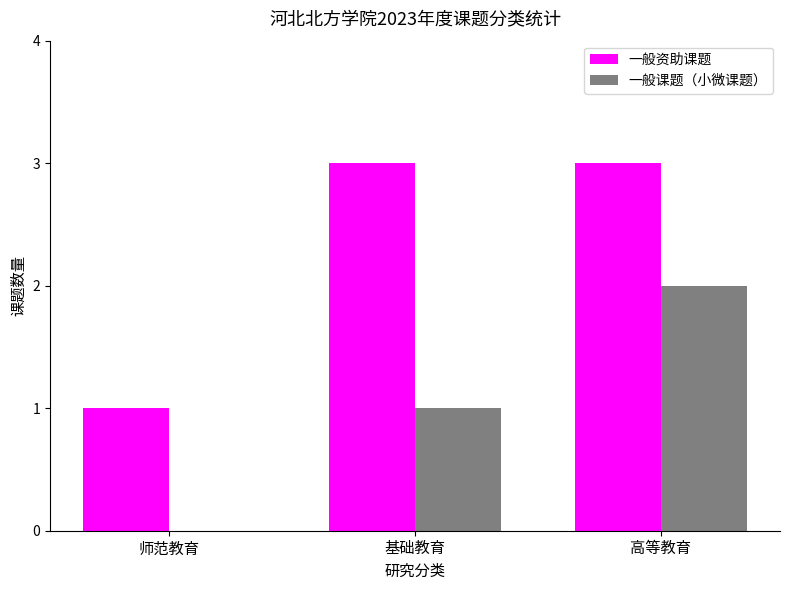

What are all the series names shown in the legend?

一般资助课题, 一般课题（小微课题）